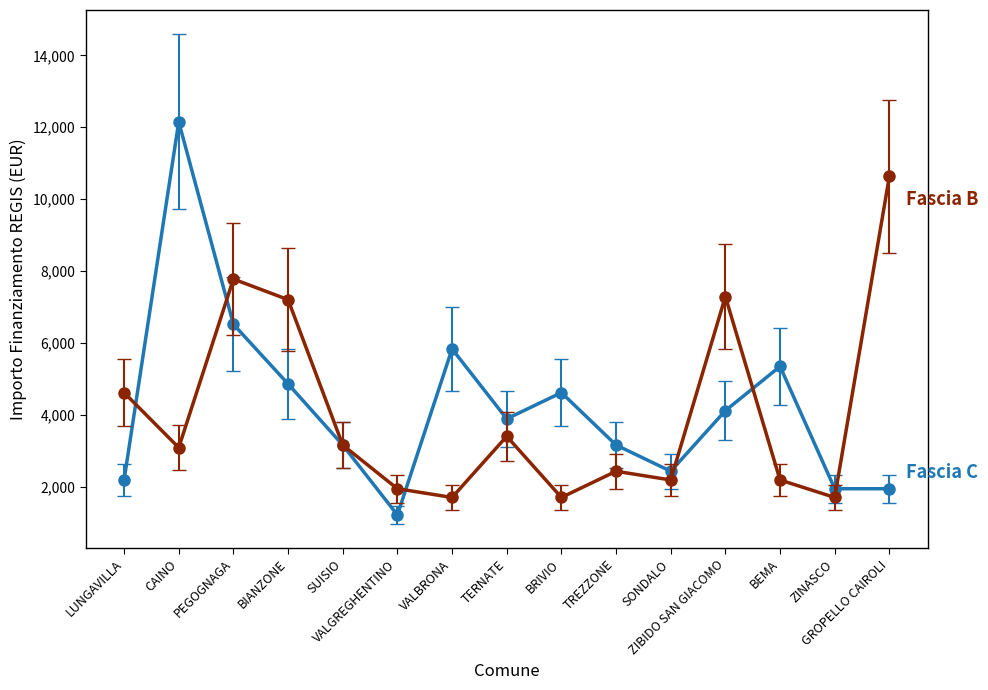

What is the greatest value displayed?

12150